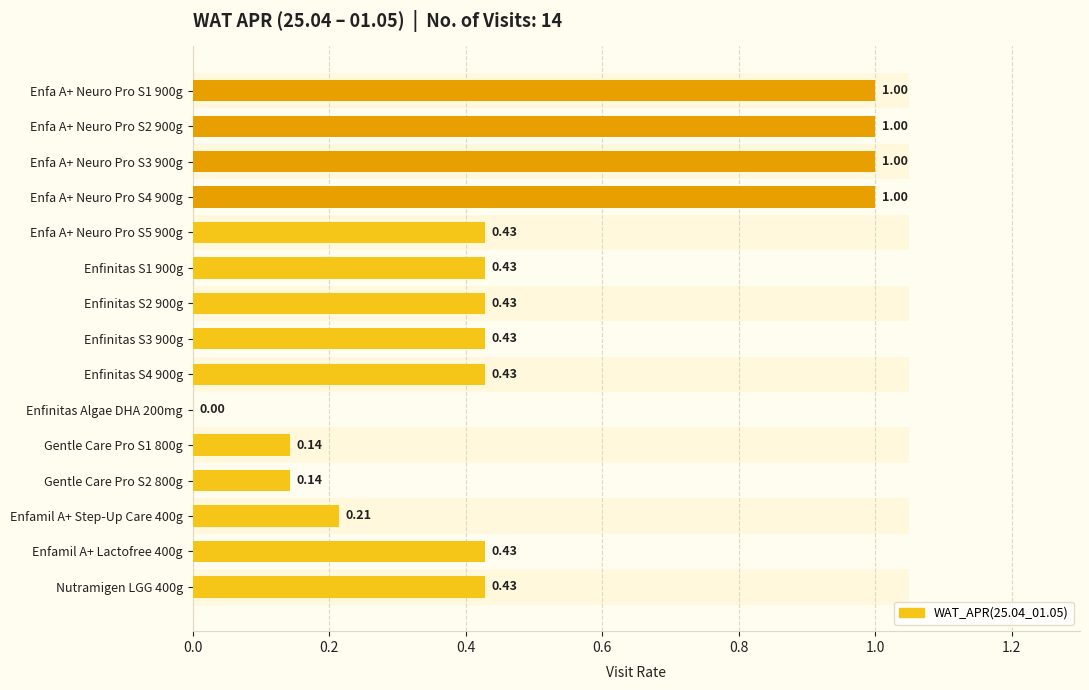

How many bars are there in total?

15